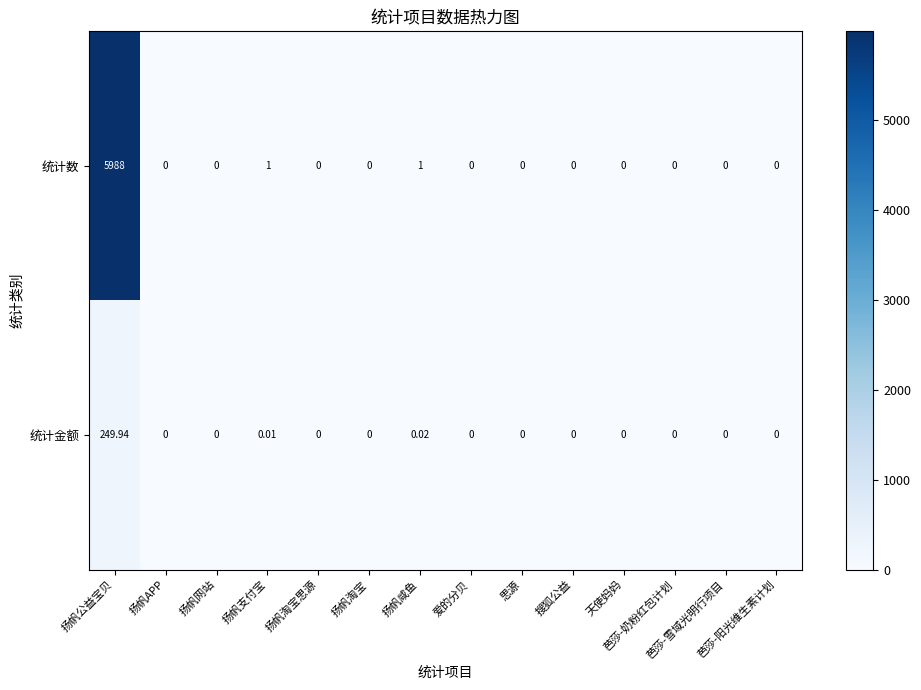

How many positive values does the 统计金额 series have?

3